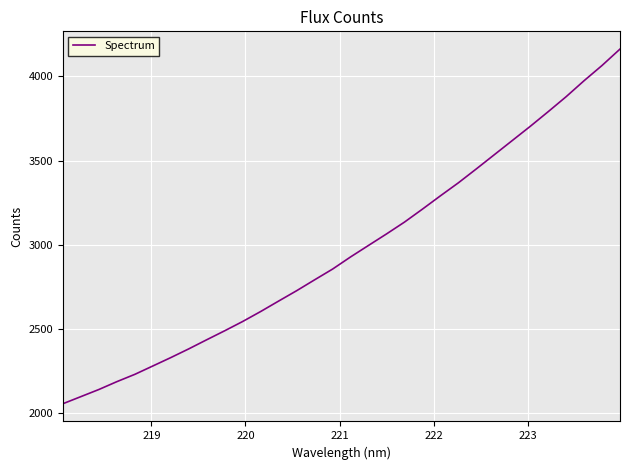

What is the minimum value shown in the chart?

2057.8